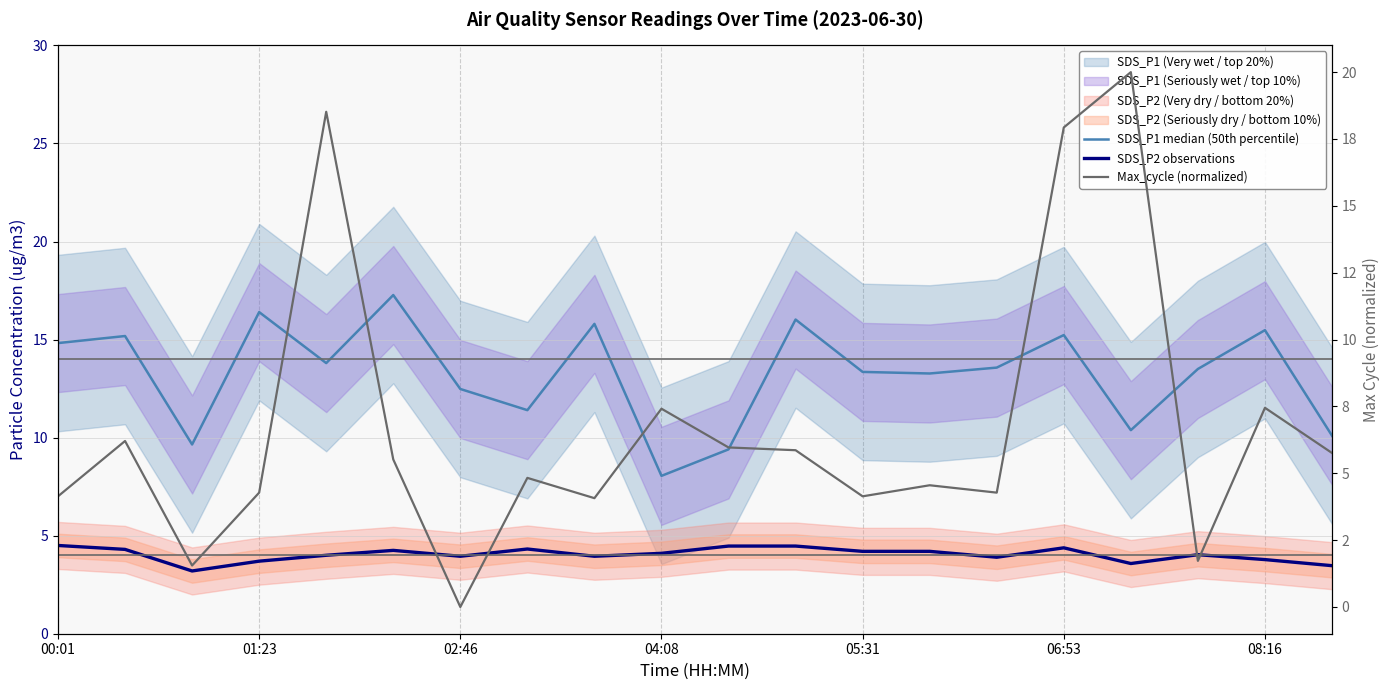

Is it true that SDS_P1 median (50th percentile) equals 11.4 at 7?

True